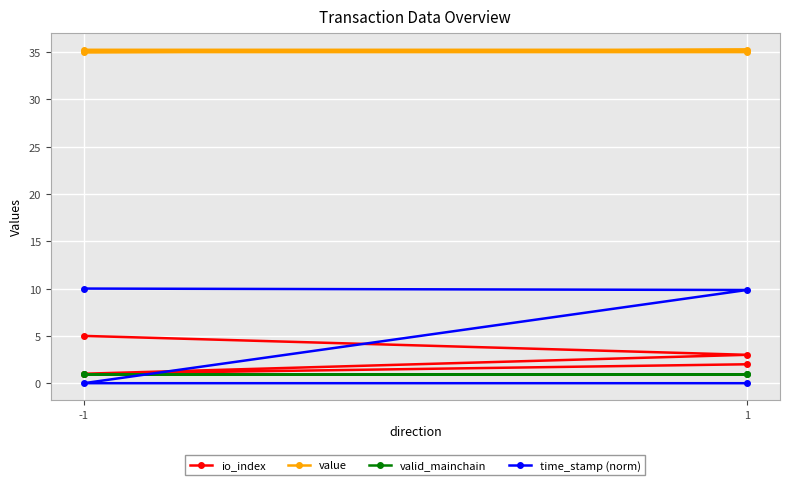

Reading left to right, extract all data points from this chart.

io_index: 5.0	3.0	1.0	2.0
value: 35.2	35.2	35.0	35.0
valid_mainchain: 1.0	1.0	1.0	1.0
time_stamp (norm): 10.0	9.8	0.0	0.0